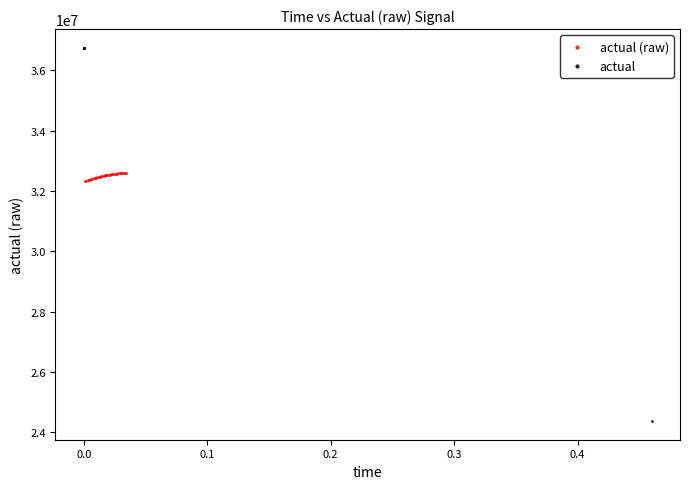

Which series has the largest Y range (max minus min)?

actual